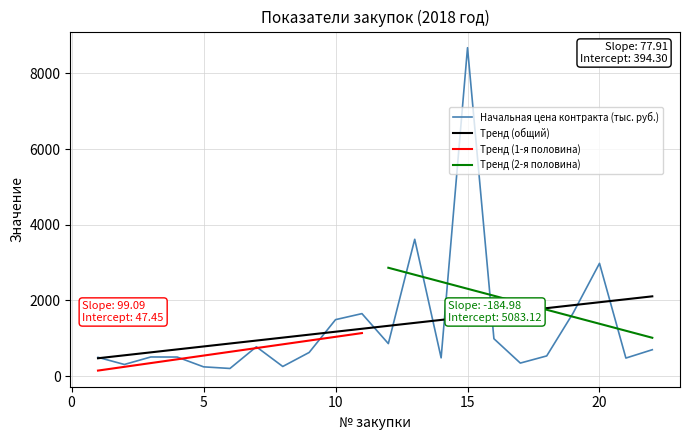

What is the value of the Начальная цена контракта (тыс. руб.) point at the 8th from the left?

255.1